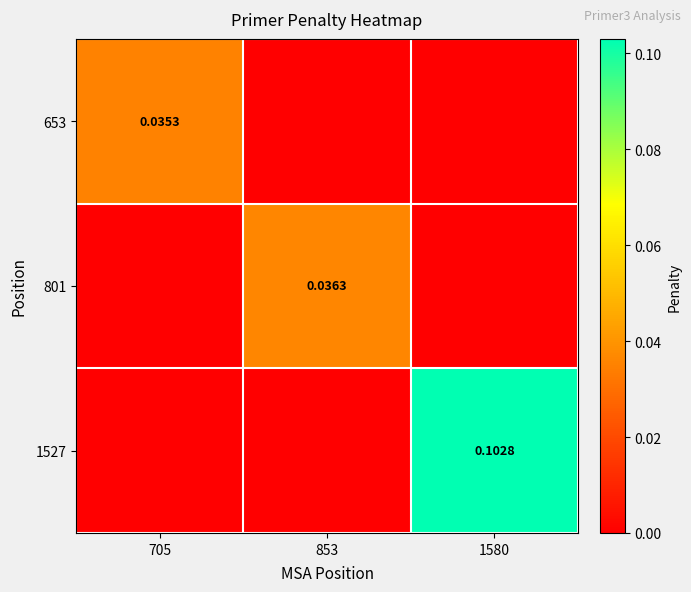

Which has a higher value, 1580 or 853?

1580